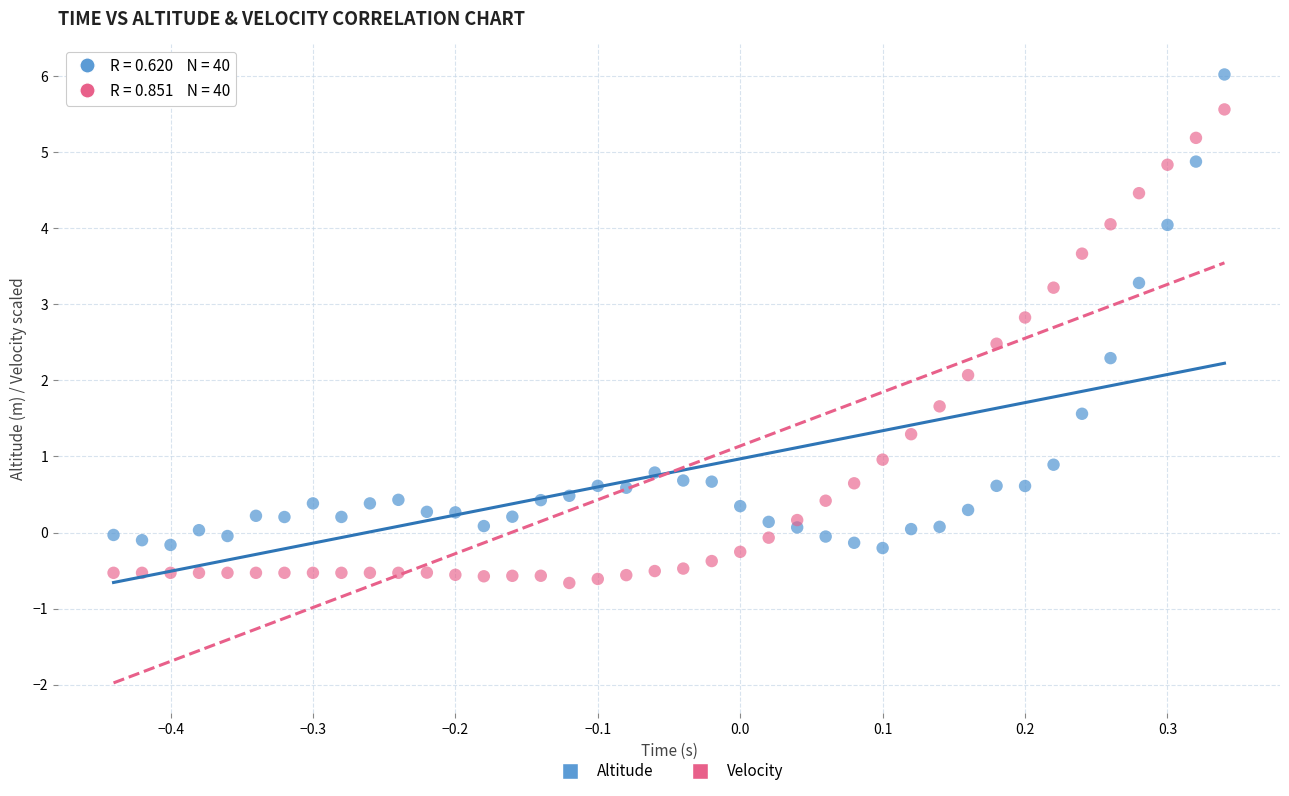

Which series contains the lowest Y value?

Velocity